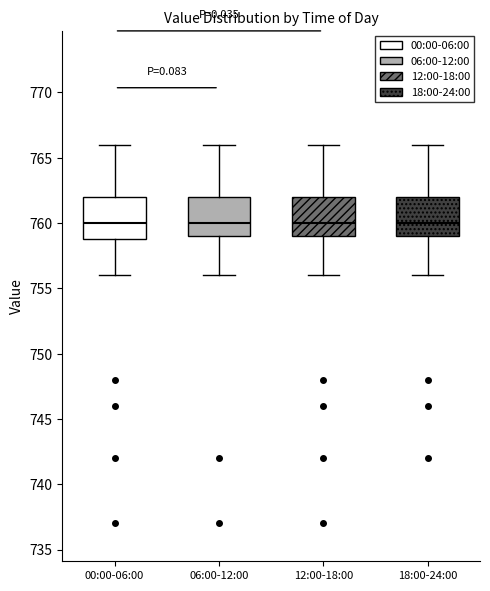

Where does the lower whisker of the box for 06:00-12:00 end on the y-axis? The values are not printed on the chart, so give them approximately, as read against the axis.

756